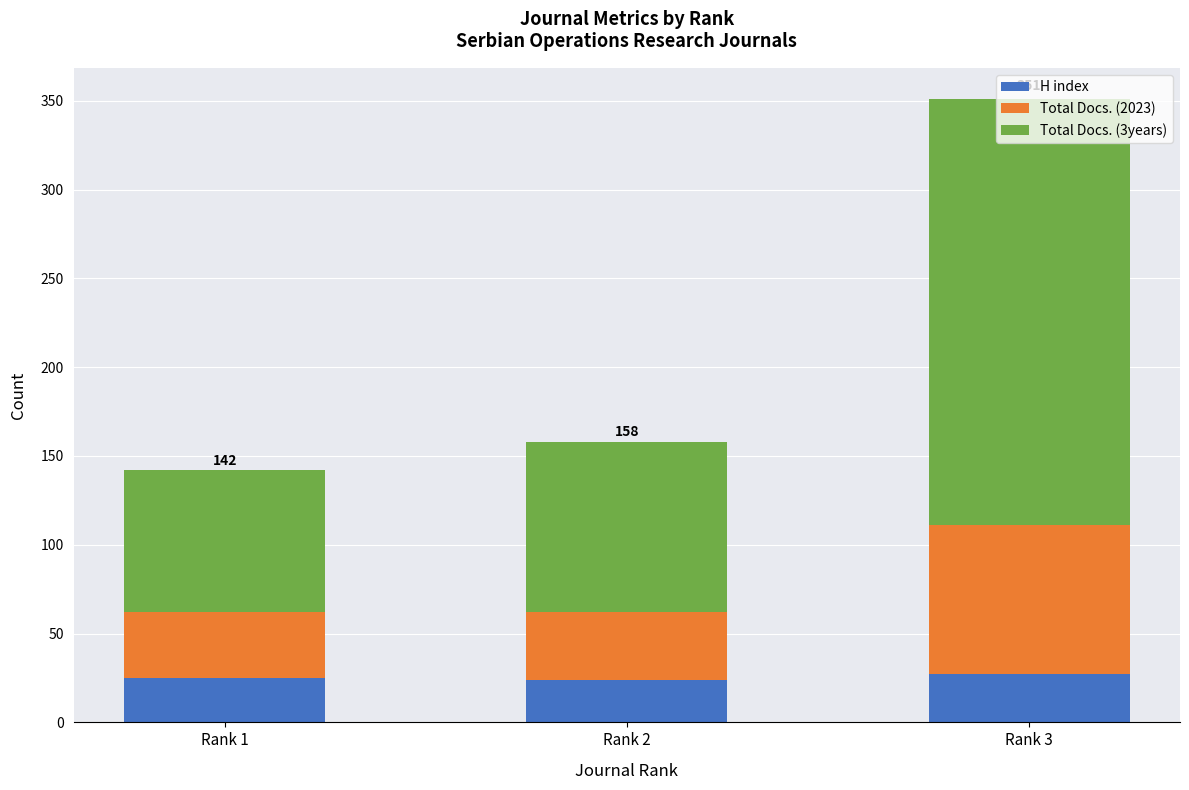

What is the maximum value for H index?

27